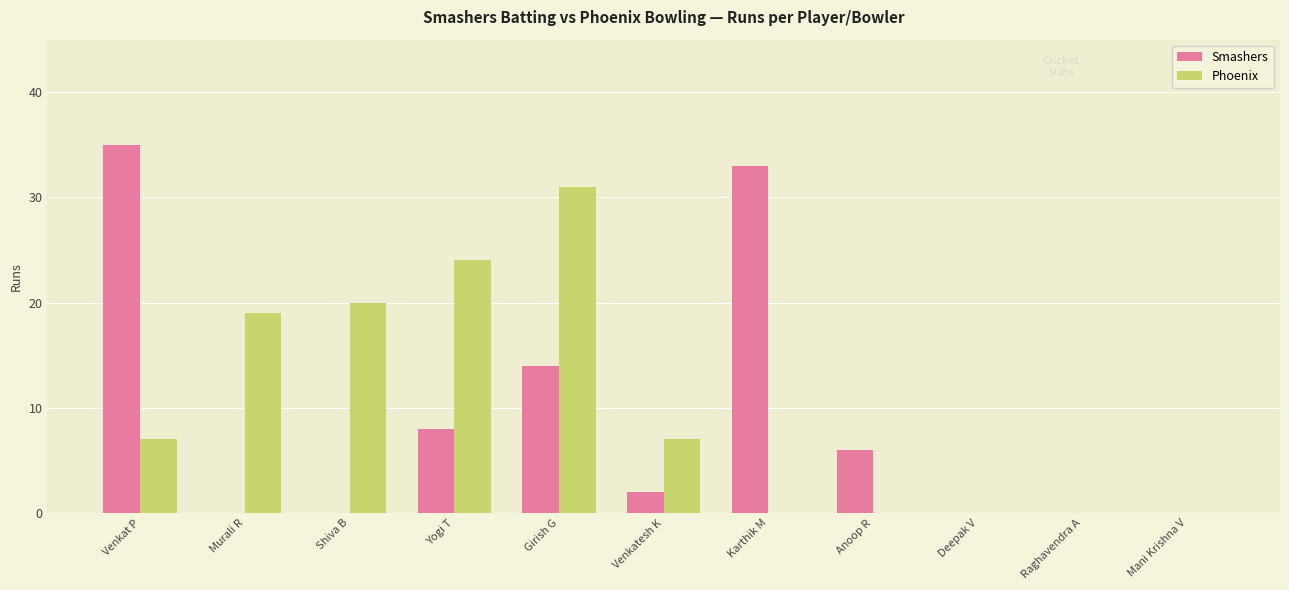

The Phoenix series shows 3 at Venkat P. True or false?

False